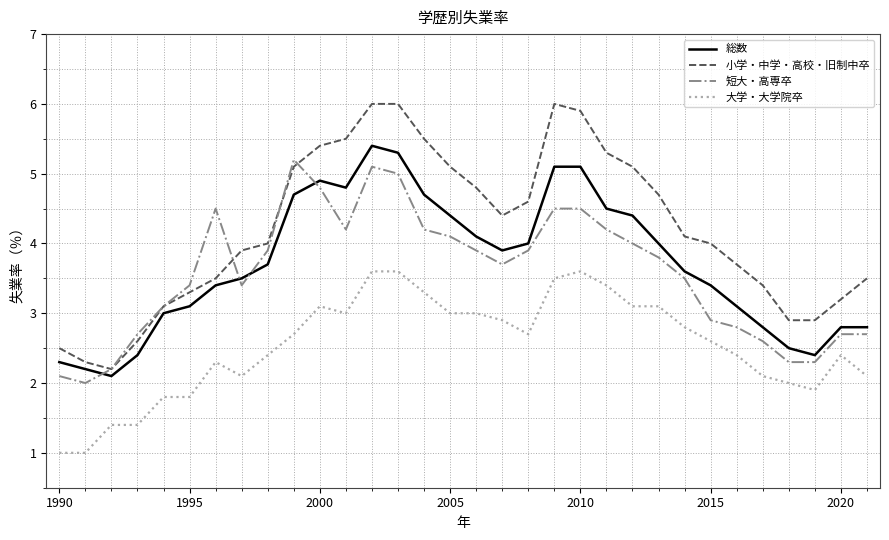

After their last crossing, which series has the higher values: 総数 or 短大・高専卒?

総数